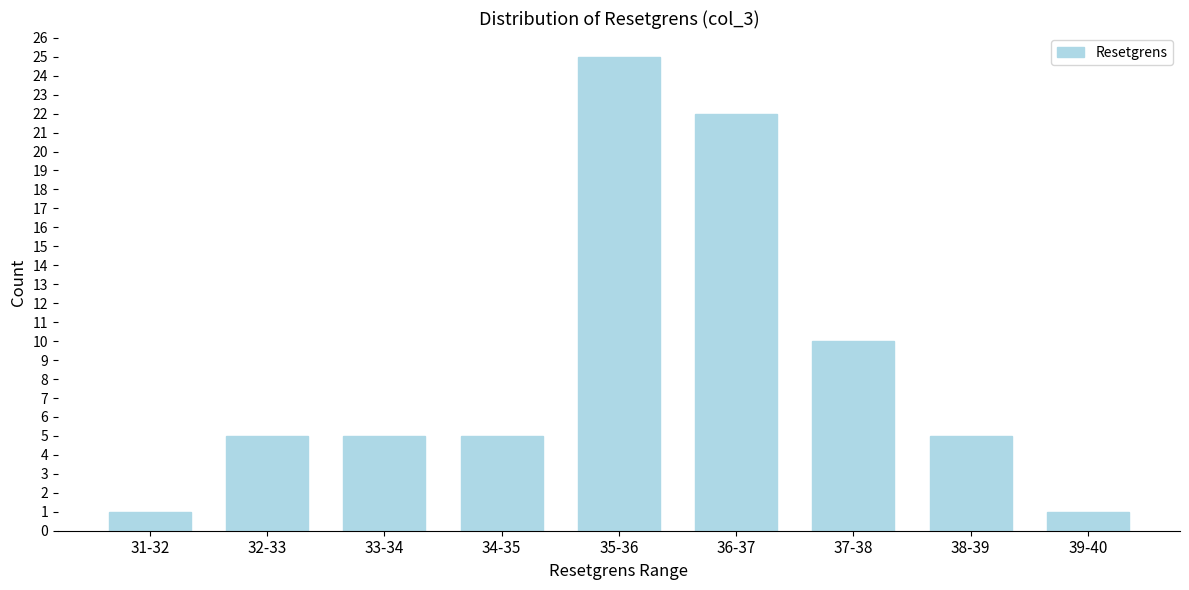

Reading right to left, extract all data points from this chart.

39-40=1	38-39=5	37-38=10	36-37=22	35-36=25	34-35=5	33-34=5	32-33=5	31-32=1